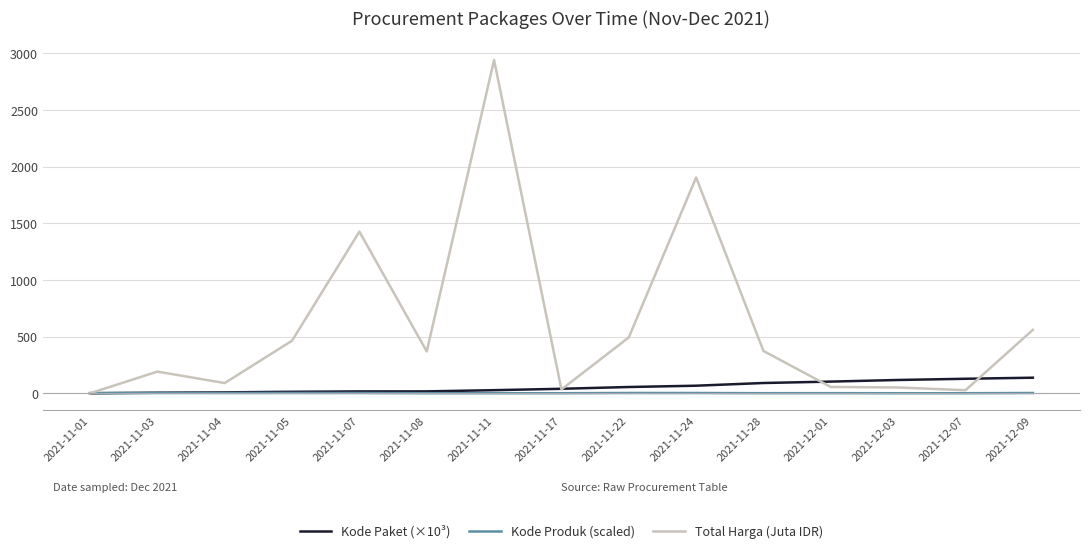

List the series in order of their peak value, highest first.

Total Harga (Juta IDR), Kode Paket (×10³), Kode Produk (scaled)